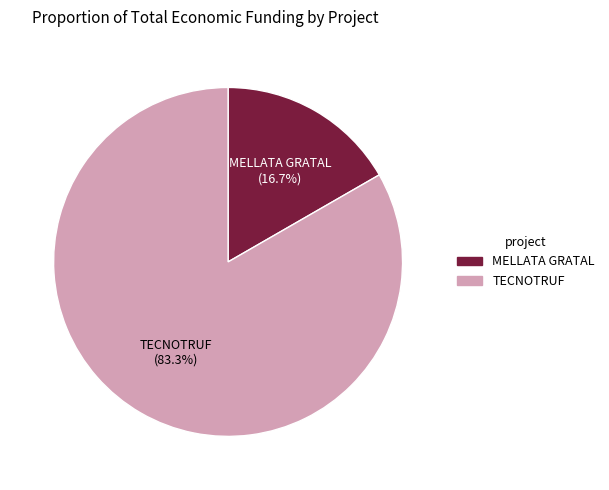

Combined, what portion of the pie is TECNOTRUF and MELLATA GRATAL?

100.0%